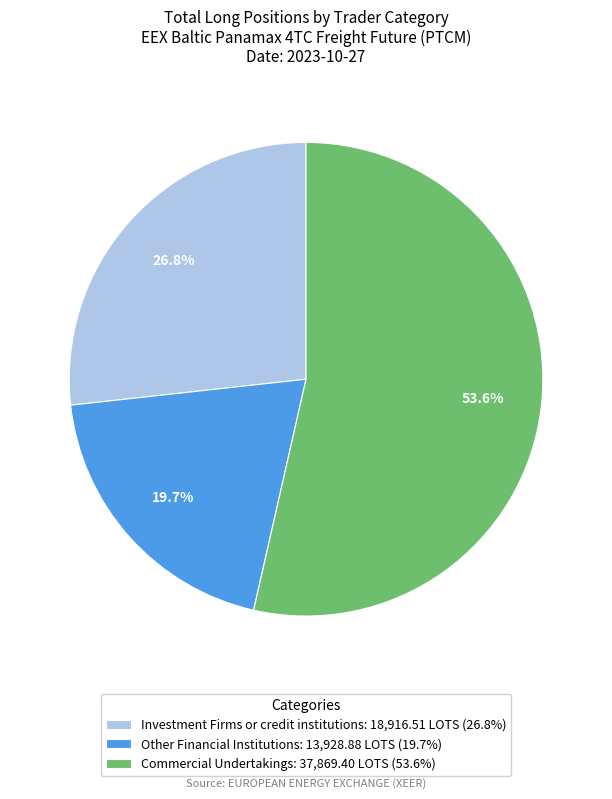

What is the smallest slice in the pie chart?

Other Financial Institutions